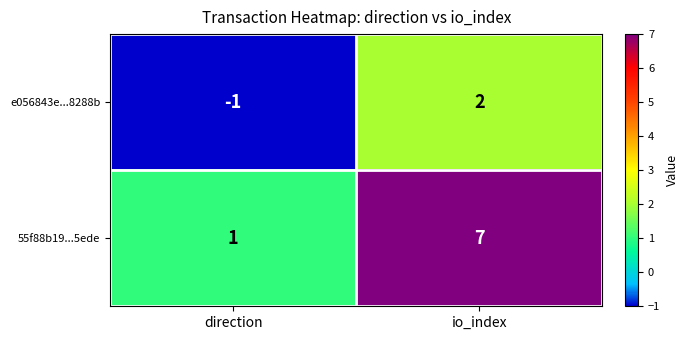

What is the total value across all series at io_index?

9